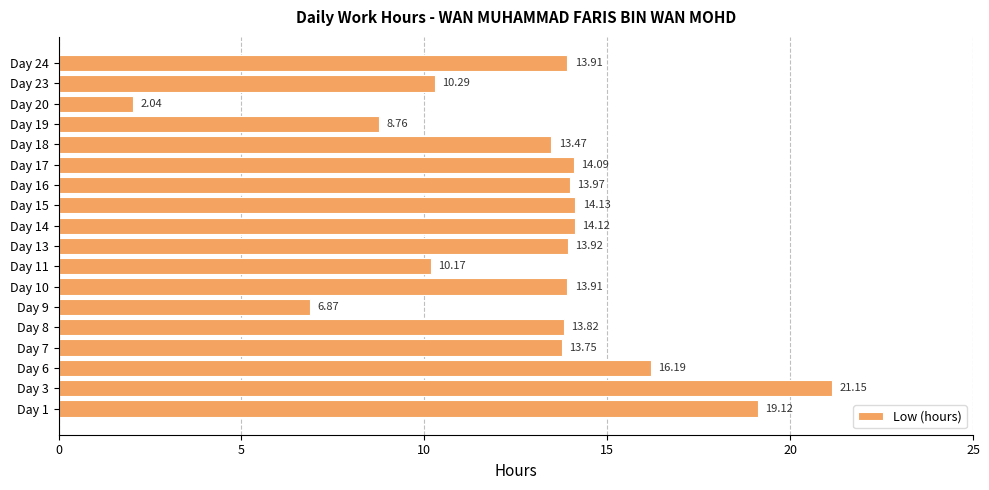

What is the ratio of the value at Day 17 to the value at Day 19?

1.6